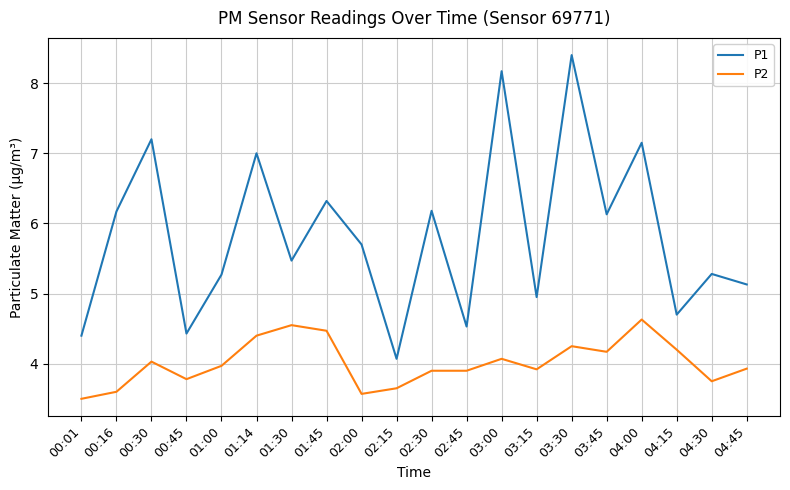

Is the value of P1 at 04:00 greater than the value of P2 at 04:30?

Yes